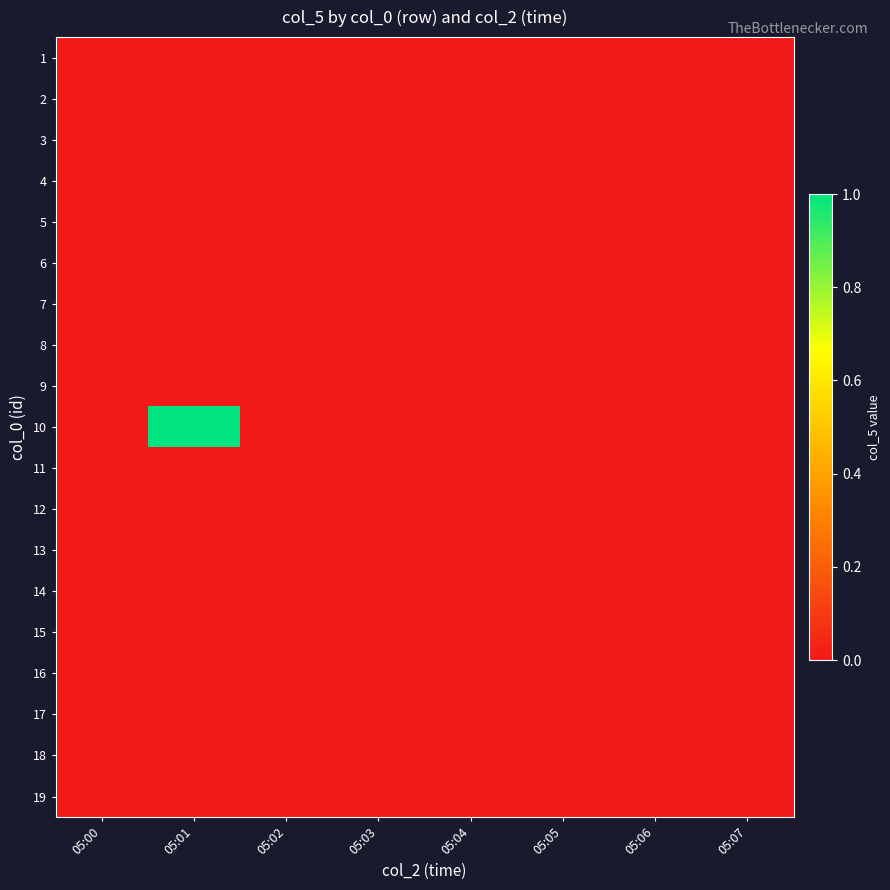

Reading left to right, what are all the values shown in this chart?

1: 05:00=0	05:01=0	05:02=0	05:03=0	05:04=0	05:05=0	05:06=0	05:07=0
2: 05:00=0	05:01=0	05:02=0	05:03=0	05:04=0	05:05=0	05:06=0	05:07=0
3: 05:00=0	05:01=0	05:02=0	05:03=0	05:04=0	05:05=0	05:06=0	05:07=0
4: 05:00=0	05:01=0	05:02=0	05:03=0	05:04=0	05:05=0	05:06=0	05:07=0
5: 05:00=0	05:01=0	05:02=0	05:03=0	05:04=0	05:05=0	05:06=0	05:07=0
6: 05:00=0	05:01=0	05:02=0	05:03=0	05:04=0	05:05=0	05:06=0	05:07=0
7: 05:00=0	05:01=0	05:02=0	05:03=0	05:04=0	05:05=0	05:06=0	05:07=0
8: 05:00=0	05:01=0	05:02=0	05:03=0	05:04=0	05:05=0	05:06=0	05:07=0
9: 05:00=0	05:01=0	05:02=0	05:03=0	05:04=0	05:05=0	05:06=0	05:07=0
10: 05:00=0	05:01=1	05:02=0	05:03=0	05:04=0	05:05=0	05:06=0	05:07=0
11: 05:00=0	05:01=0	05:02=0	05:03=0	05:04=0	05:05=0	05:06=0	05:07=0
12: 05:00=0	05:01=0	05:02=0	05:03=0	05:04=0	05:05=0	05:06=0	05:07=0
13: 05:00=0	05:01=0	05:02=0	05:03=0	05:04=0	05:05=0	05:06=0	05:07=0
14: 05:00=0	05:01=0	05:02=0	05:03=0	05:04=0	05:05=0	05:06=0	05:07=0
15: 05:00=0	05:01=0	05:02=0	05:03=0	05:04=0	05:05=0	05:06=0	05:07=0
16: 05:00=0	05:01=0	05:02=0	05:03=0	05:04=0	05:05=0	05:06=0	05:07=0
17: 05:00=0	05:01=0	05:02=0	05:03=0	05:04=0	05:05=0	05:06=0	05:07=0
18: 05:00=0	05:01=0	05:02=0	05:03=0	05:04=0	05:05=0	05:06=0	05:07=0
19: 05:00=0	05:01=0	05:02=0	05:03=0	05:04=0	05:05=0	05:06=0	05:07=0